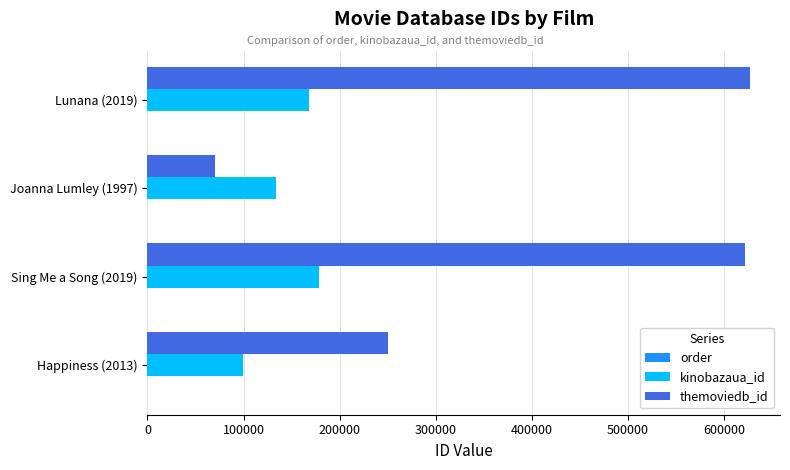

The value of kinobazaua_id at Joanna Lumley (1997) is 133566. True or false?

True